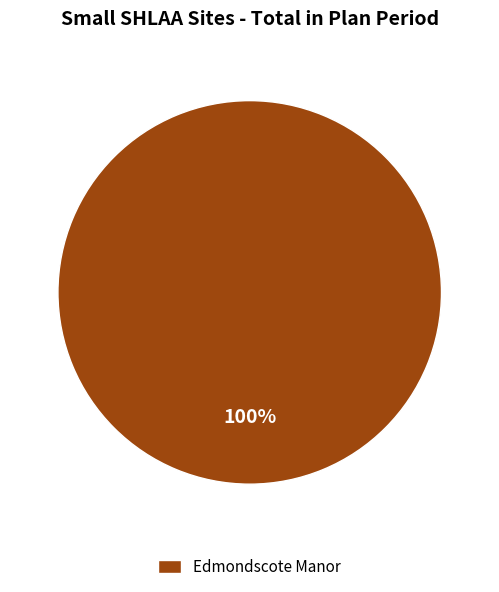

Does Edmondscote Manor account for over 50% of the chart?

Yes